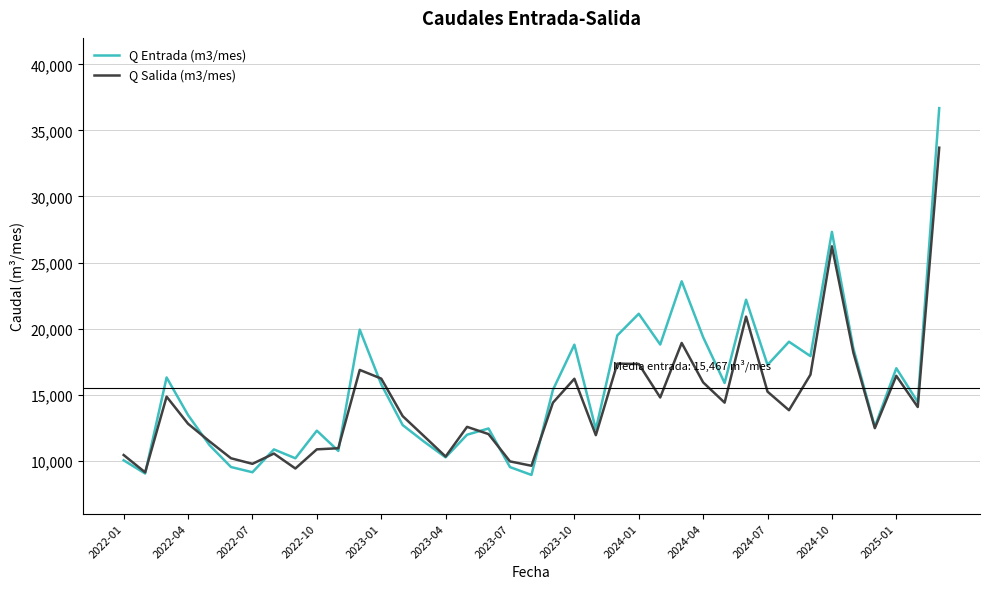

How many interior local peaks does the Q Entrada (m3/mes) series have?

12